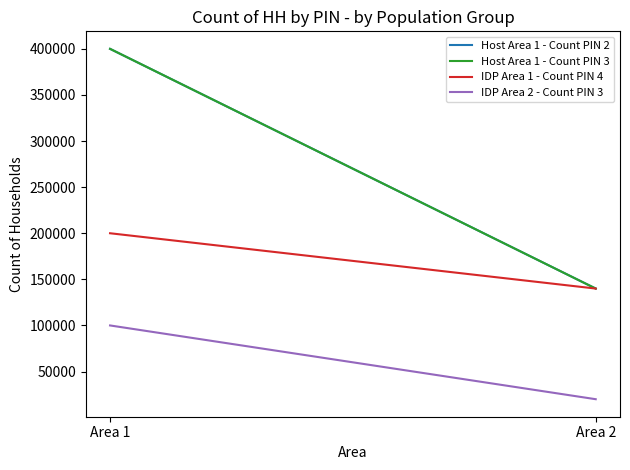

At Area 2, list the series in order from smallest to largest.

IDP Area 2 - Count PIN 3, Host Area 1 - Count PIN 2, Host Area 1 - Count PIN 3, IDP Area 1 - Count PIN 4